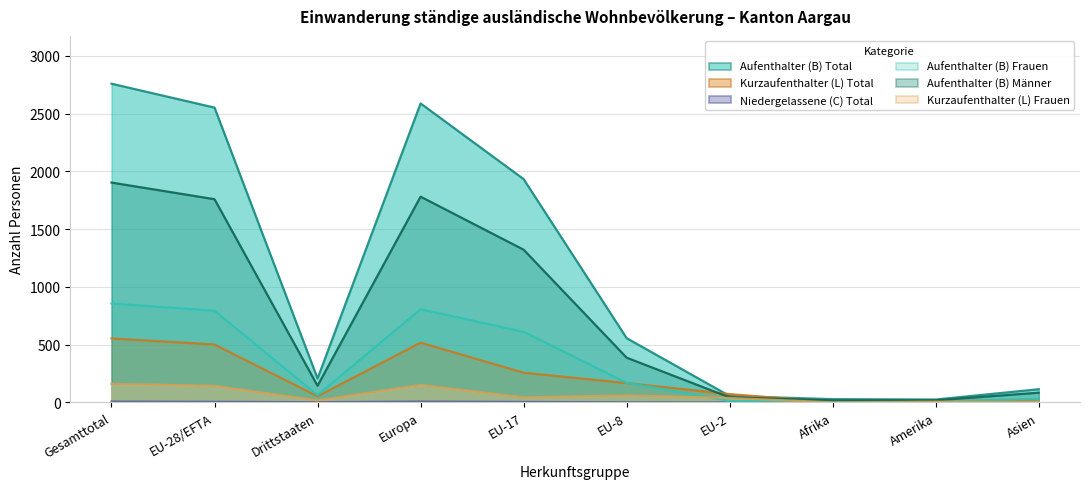

Which label corresponds to the largest value in the chart?

Gesamttotal